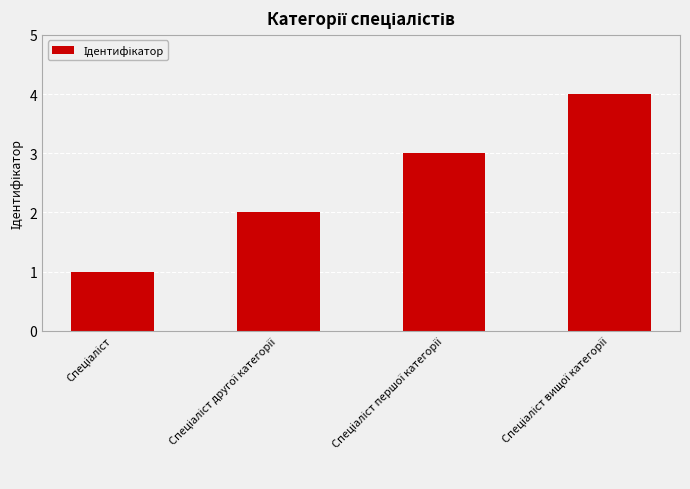

What is the maximum value shown in the chart?

4